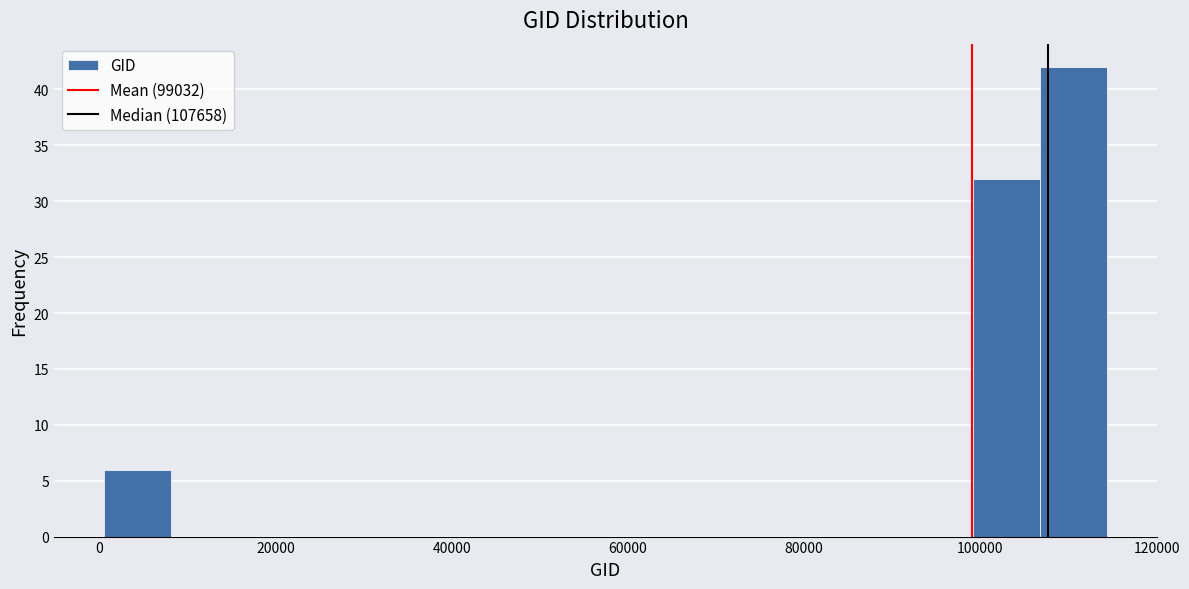

Around what value on the x-axis is the tallest bar? Give the approximate position of its centre, as read against the axis.

110000